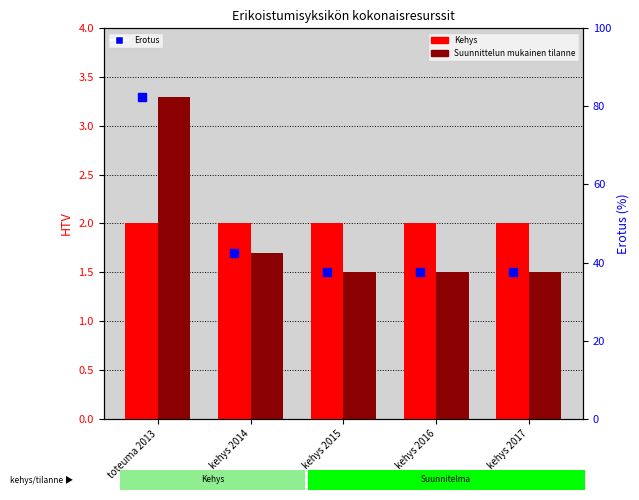

What is the total value across all series at kehys 2014?

46.2